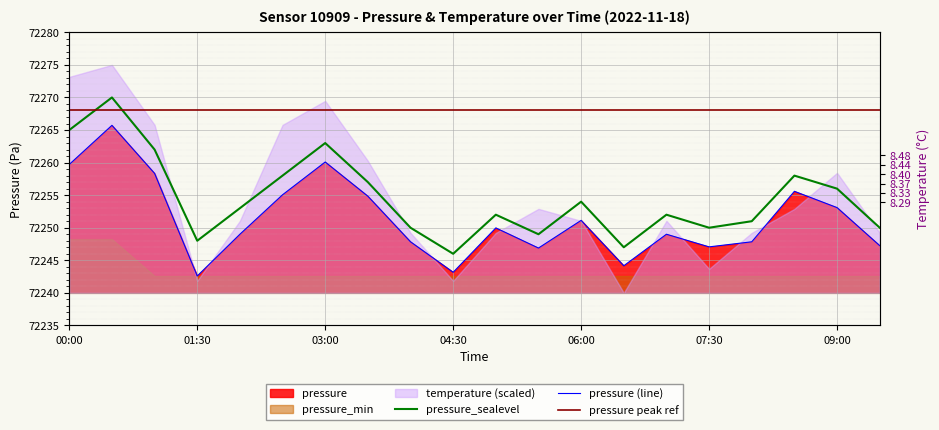

True or false: pressure and pressure_sealevel intersect in this chart.

False